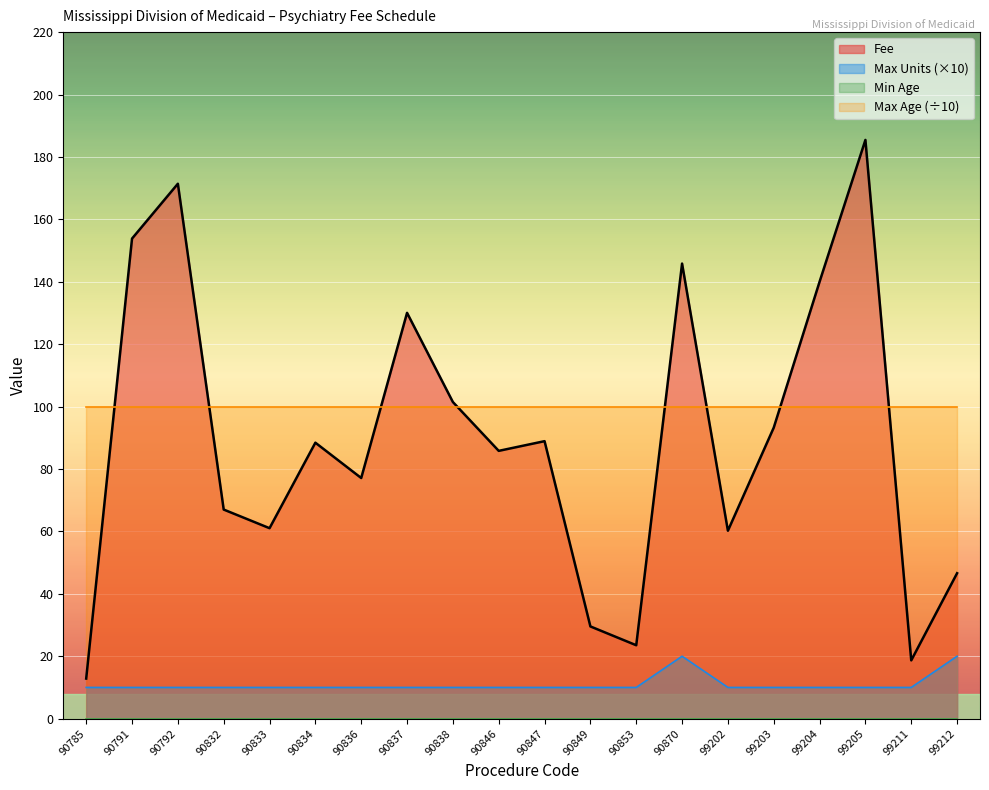

Which series has the largest total across all categories?

Max Age (÷10)